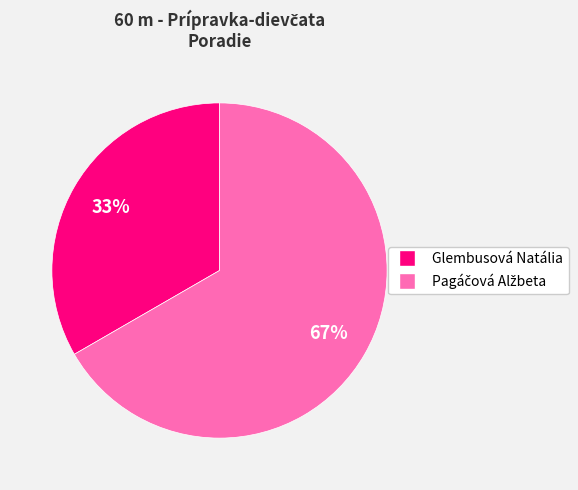

Count the number of slices in the pie.

2